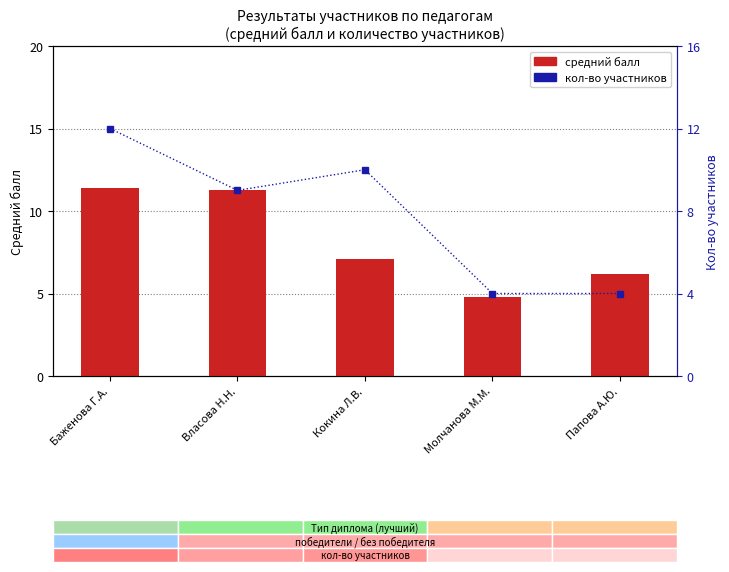

What value does the средний балл series have at Баженова Г.А.?

11.4